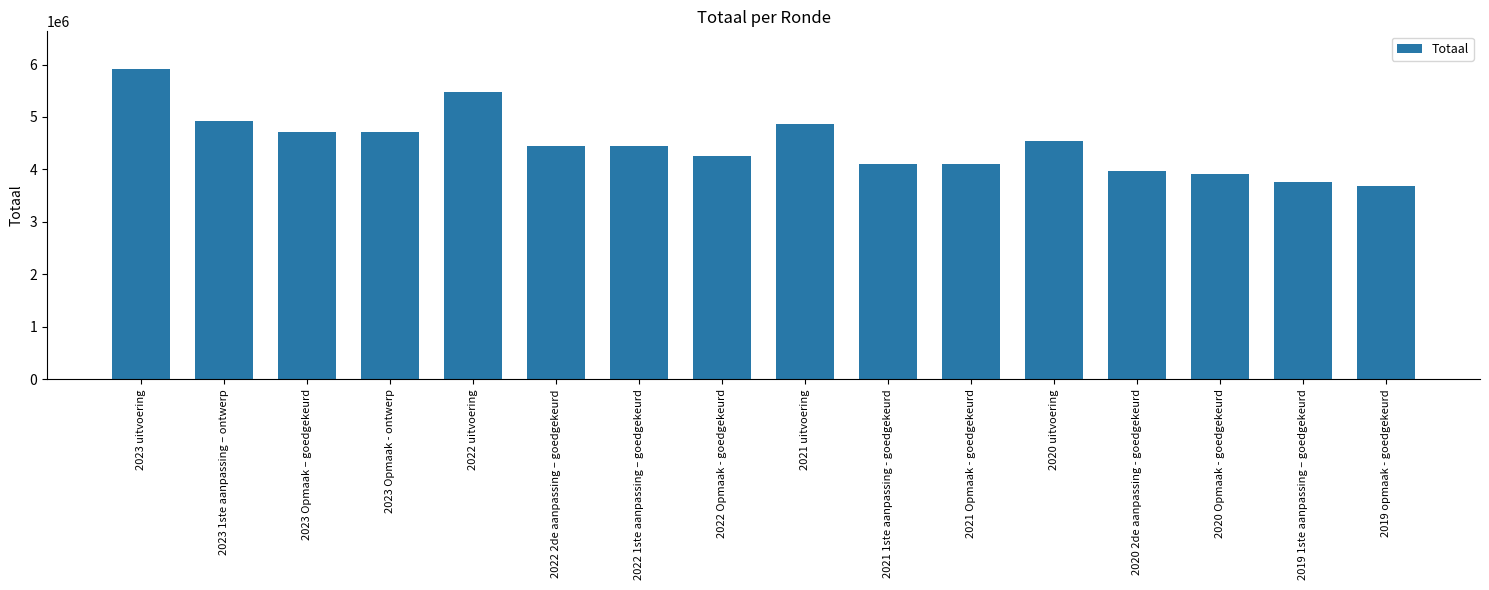

What is the greatest value displayed?

5921517